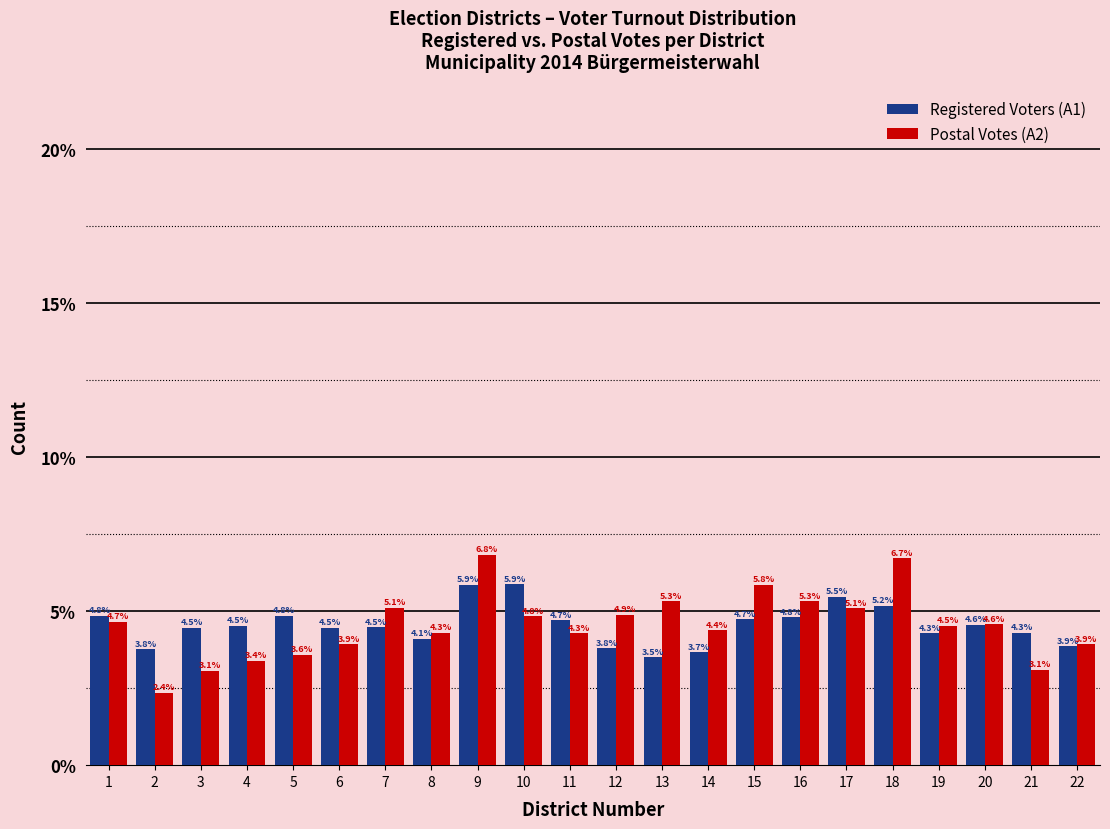

Reading left to right, list all the values displayed in this chart.

Registered Voters (A1): 1=4.8	2=3.8	3=4.5	4=4.5	5=4.8	6=4.5	7=4.5	8=4.1	9=5.9	10=5.9	11=4.7	12=3.8	13=3.5	14=3.7	15=4.7	16=4.8	17=5.5	18=5.2	19=4.3	20=4.6	21=4.3	22=3.9
Postal Votes (A2): 1=4.7	2=2.4	3=3.1	4=3.4	5=3.6	6=3.9	7=5.1	8=4.3	9=6.8	10=4.8	11=4.3	12=4.9	13=5.3	14=4.4	15=5.8	16=5.3	17=5.1	18=6.7	19=4.5	20=4.6	21=3.1	22=3.9